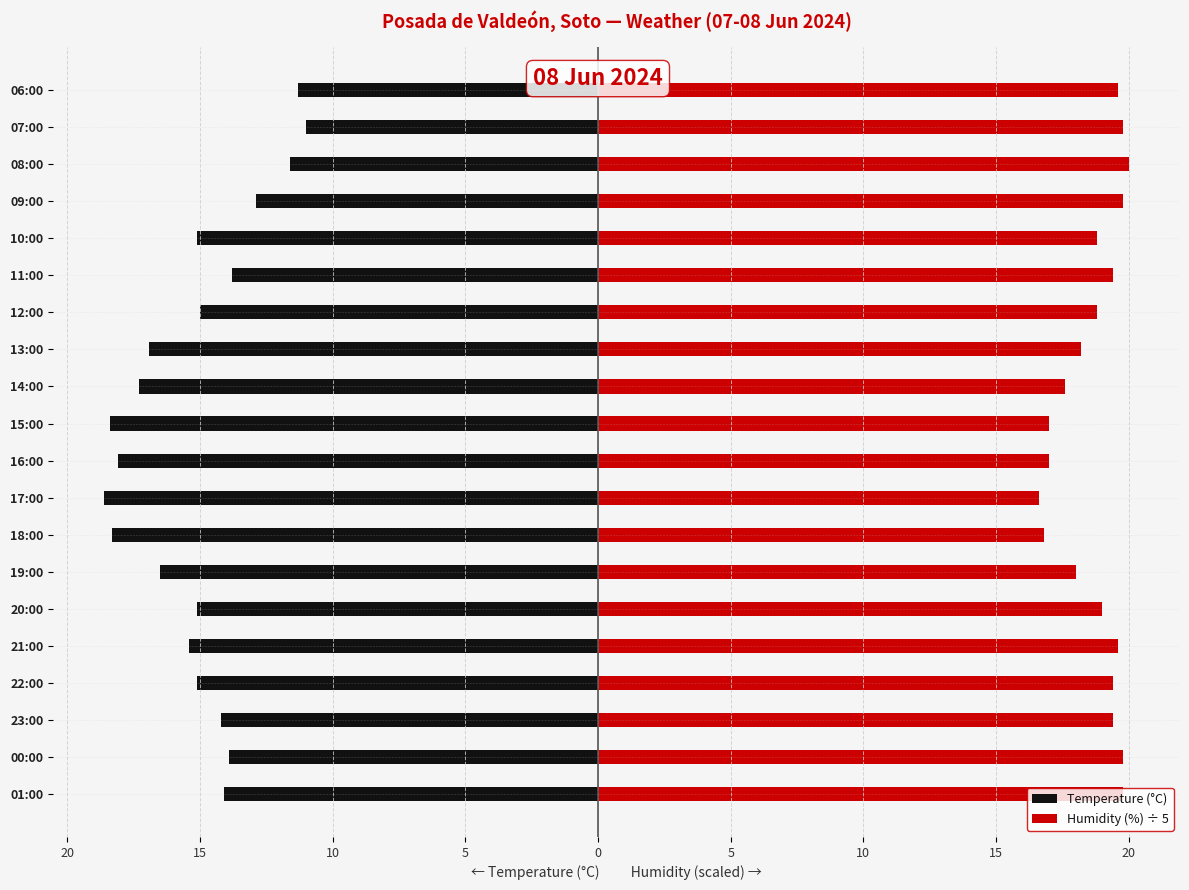

List the series in order of their peak value, highest first.

Humidity (%) ÷ 5, Temperature (°C)